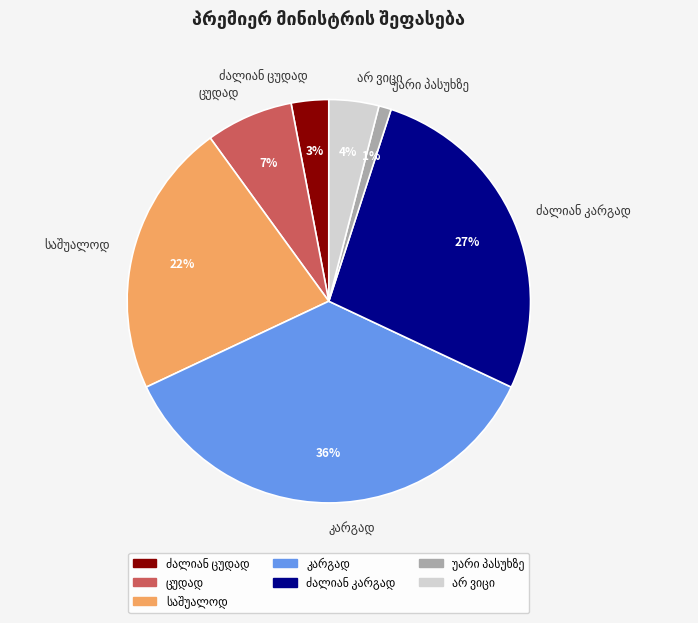

Is there any slice that represents more than half of the pie?

No